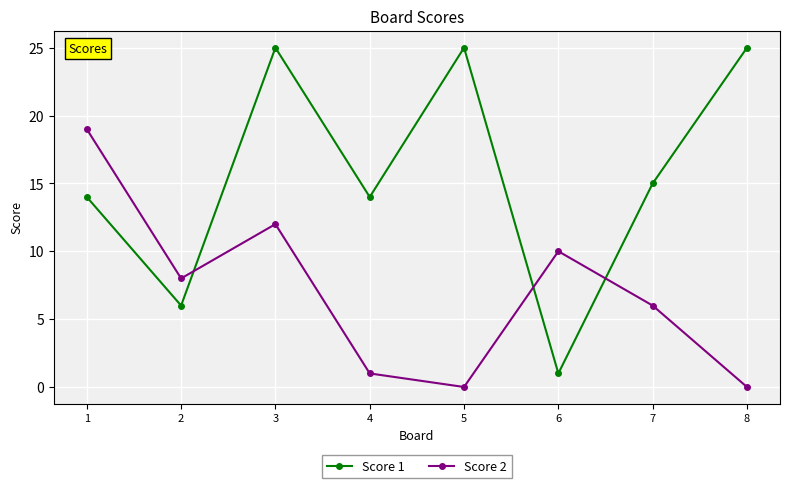

True or false: Score 2 has a value of 12 at 3.

True